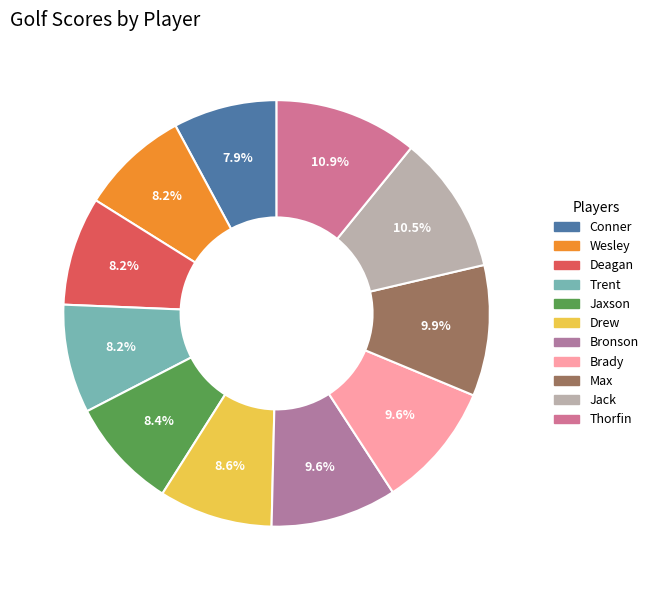

Rank the categories by value from highest to lowest.

Thorfin, Jack, Max, Bronson, Brady, Drew, Jaxson, Wesley, Deagan, Trent, Conner